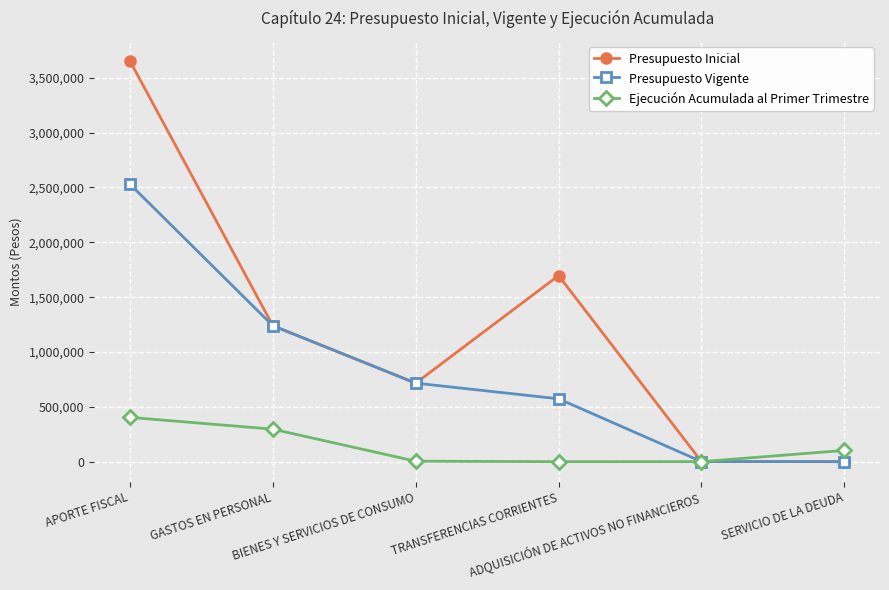

How many series are shown in this chart?

3